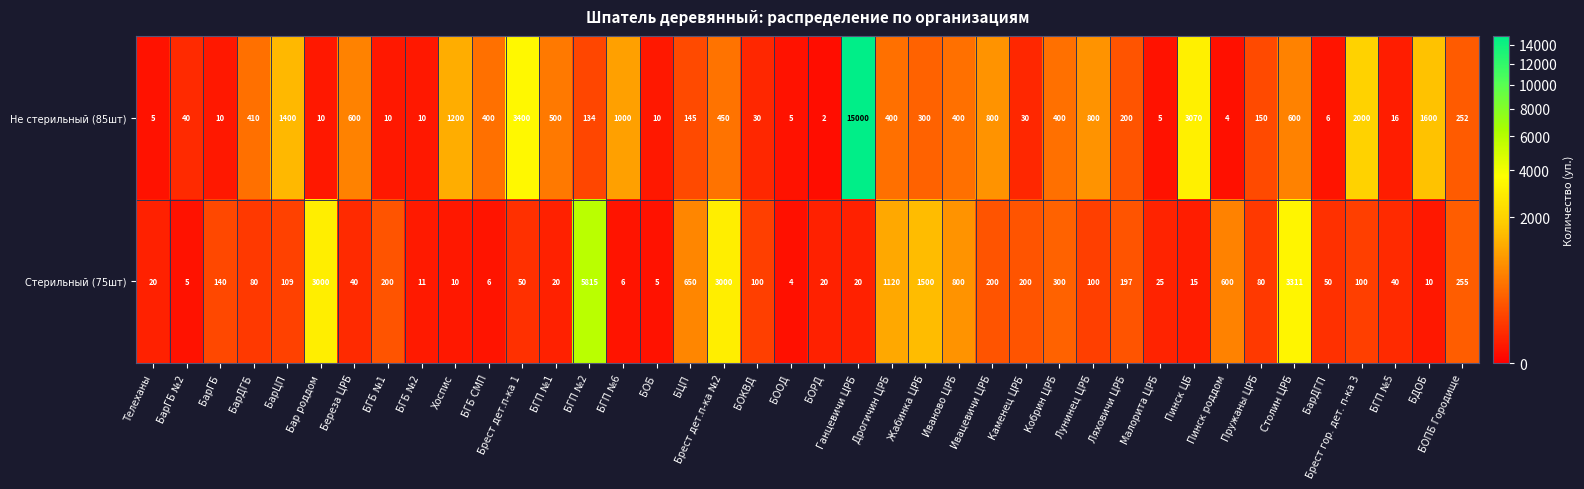

What is the spread (max minus min) of values at БЦП?

505